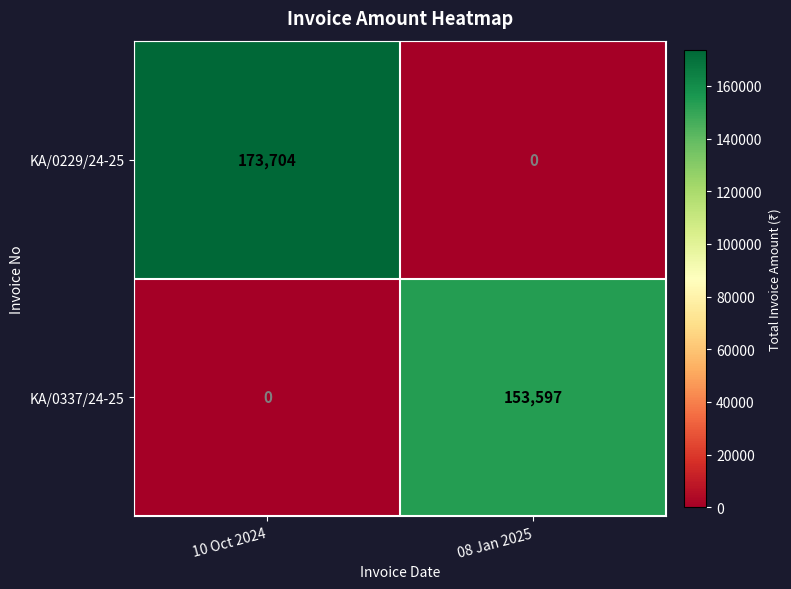

Which series changed the most between 10 Oct 2024 and 08 Jan 2025?

KA/0229/24-25